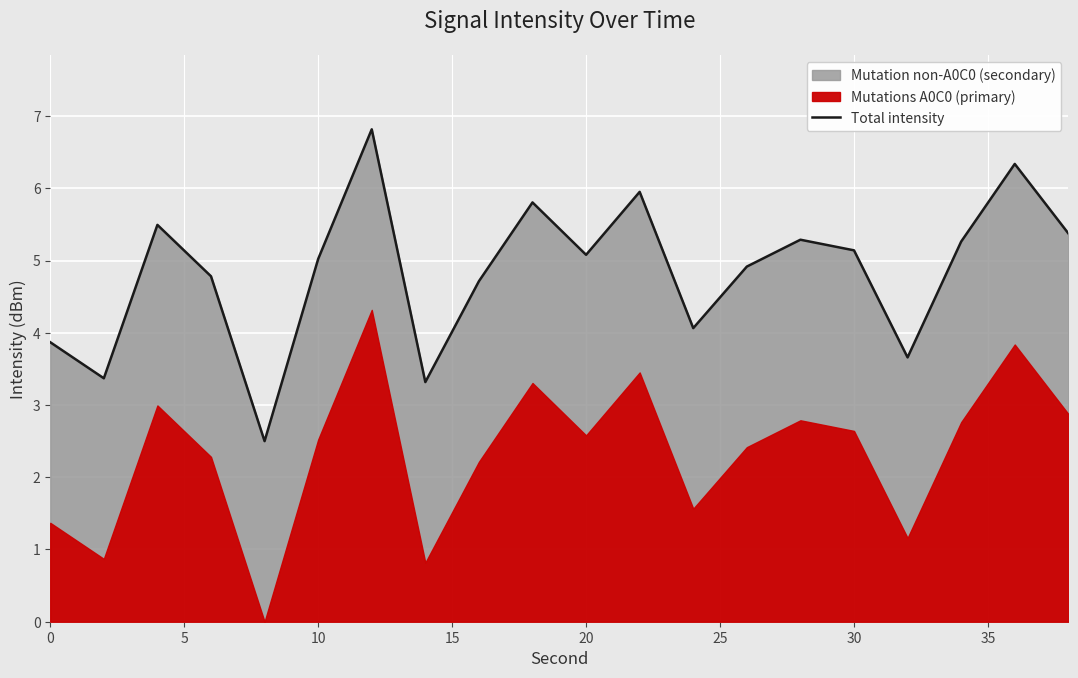

True or false: Total intensity has a value of 3.9 at 0.

True